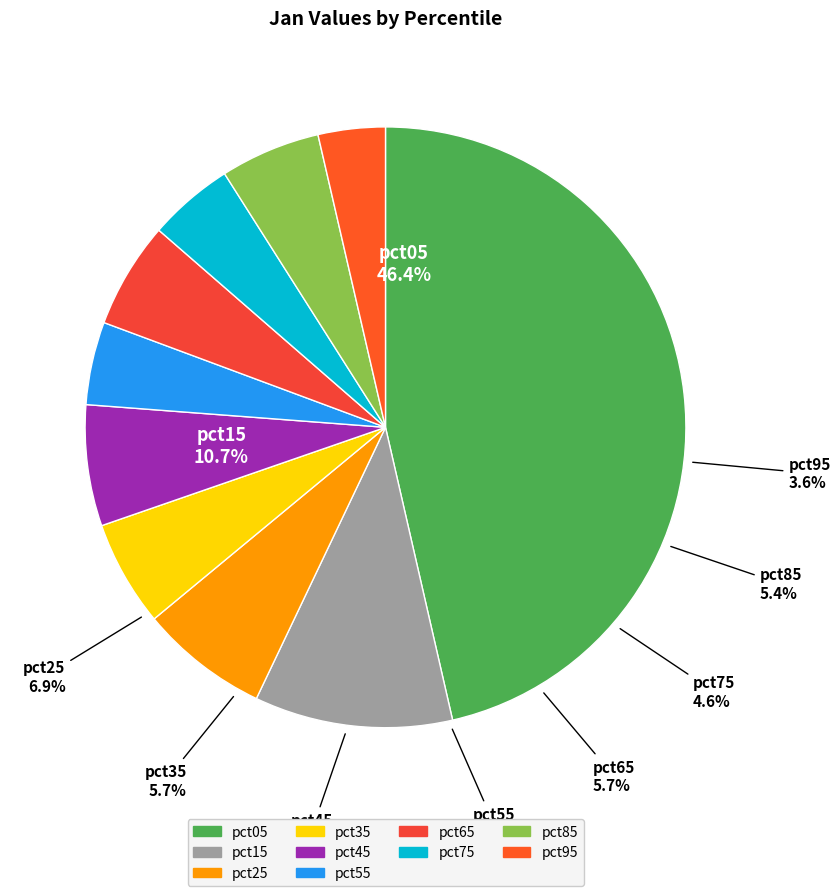

How many slices are in this pie chart?

10